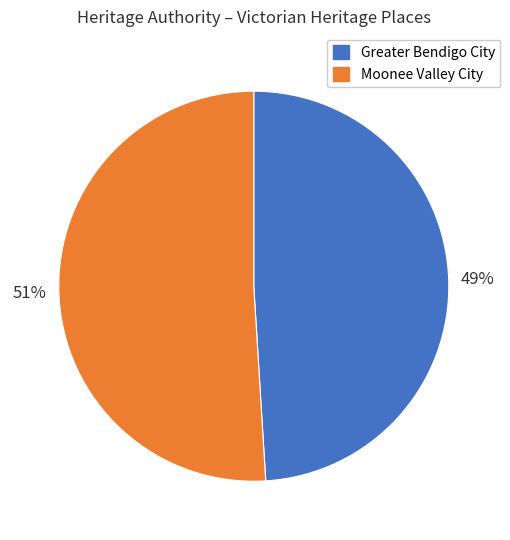

How many segments does this pie chart have?

2